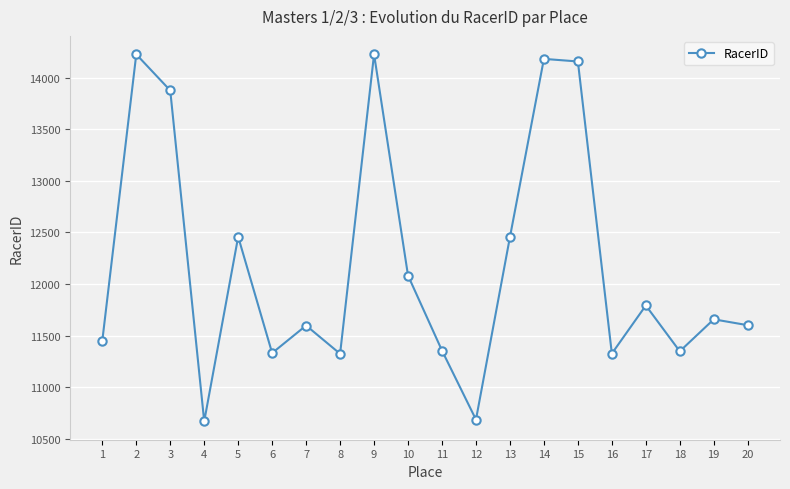

What is the maximum value shown in the chart?

14226